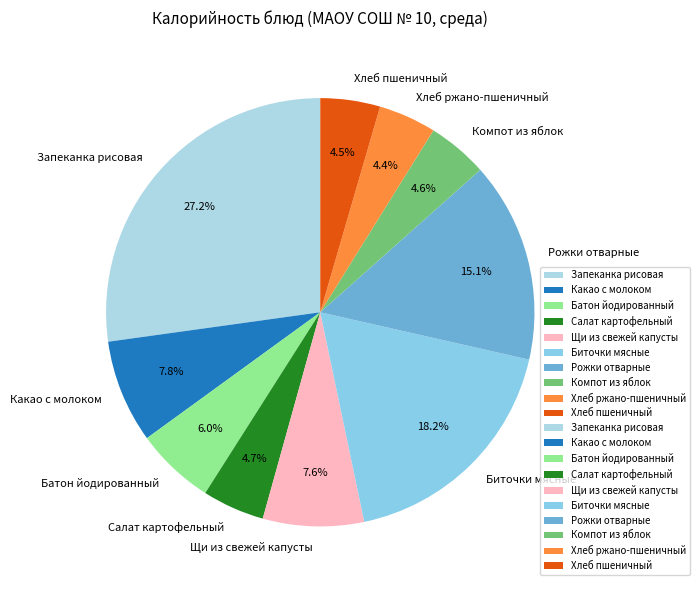

Approximately how many times larger is the value at Запеканка рисовая compared to Рожки отварные?

1.8